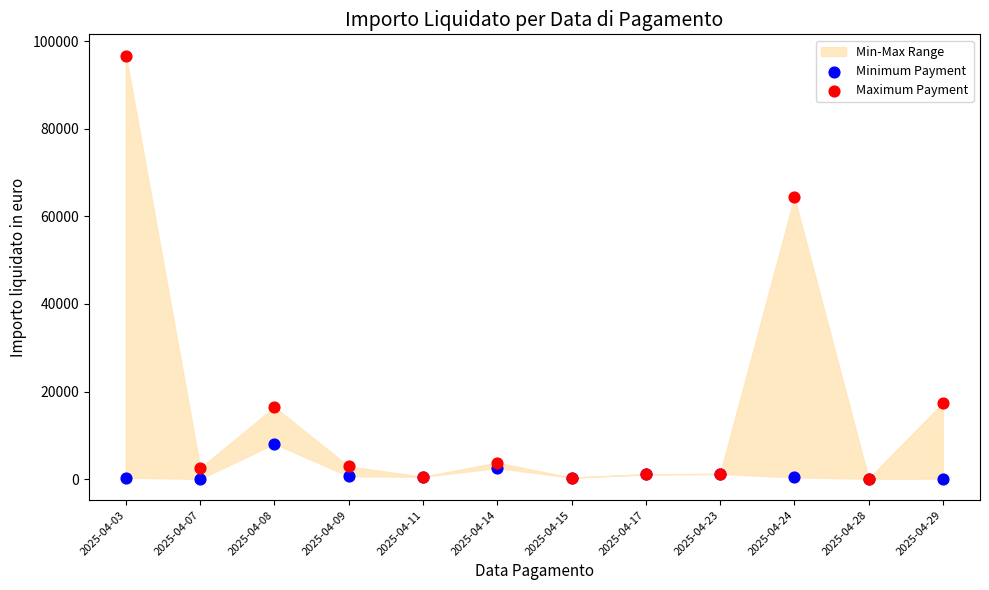

Which series reaches the maximum Y coordinate?

Maximum Payment